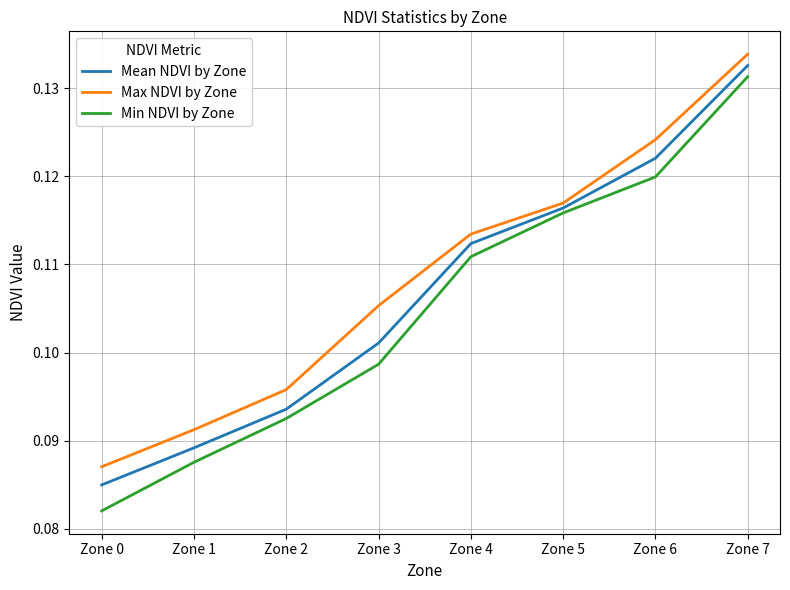

What is the total value across all series at Zone 3?

0.3